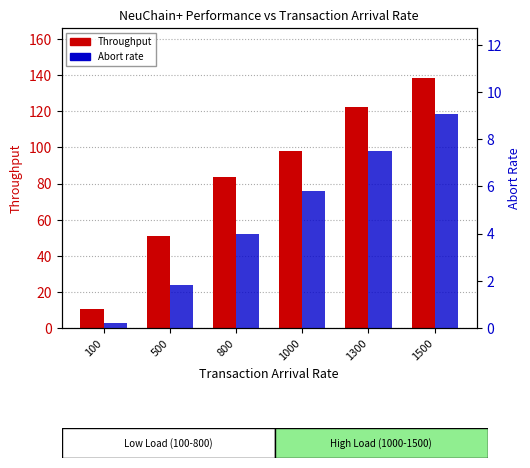

Count the number of data series in this chart.

2